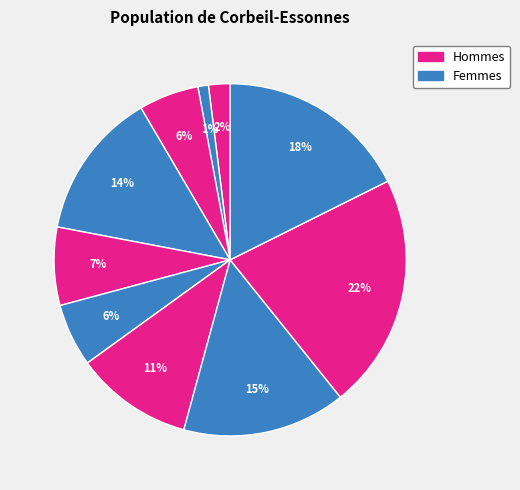

How many slices are in this pie chart?

10